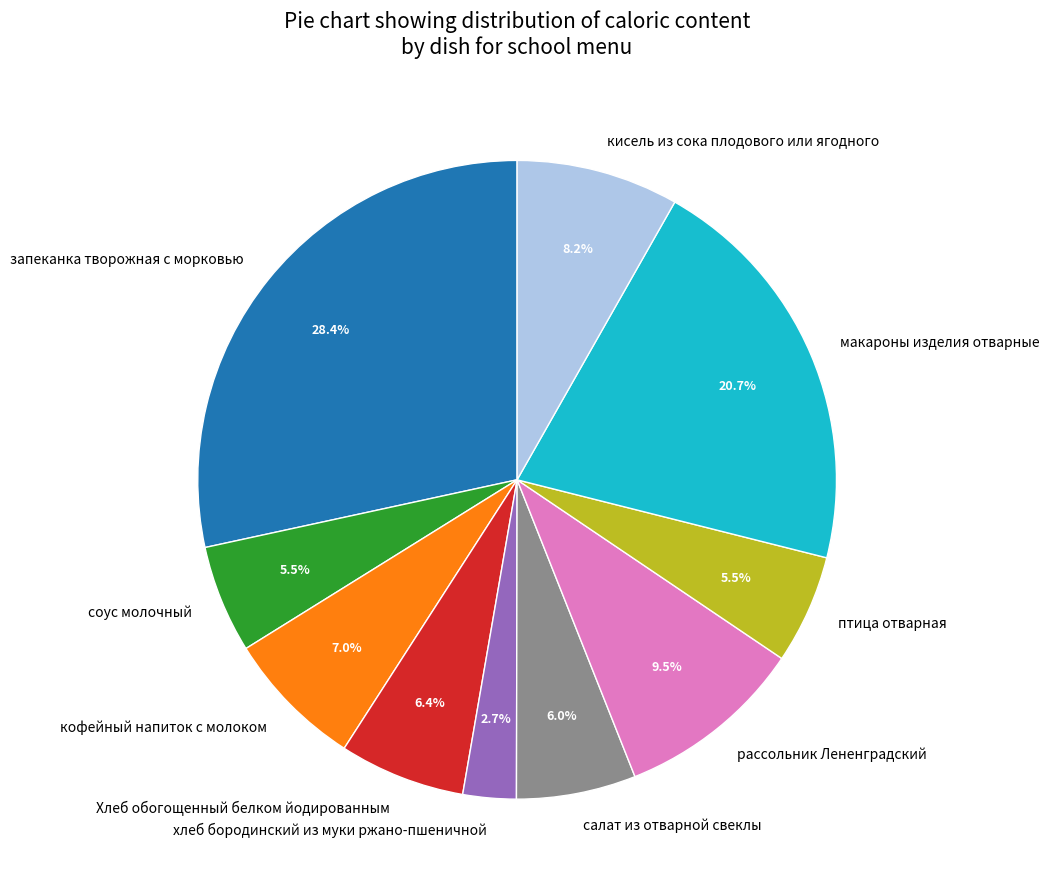

What is the smallest slice in the pie chart?

хлеб бородинский из муки ржано-пшеничной